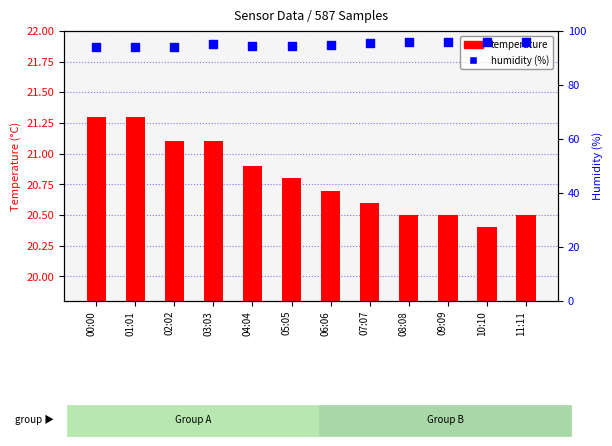

What are all the series names shown in the legend?

temperature, humidity (%)